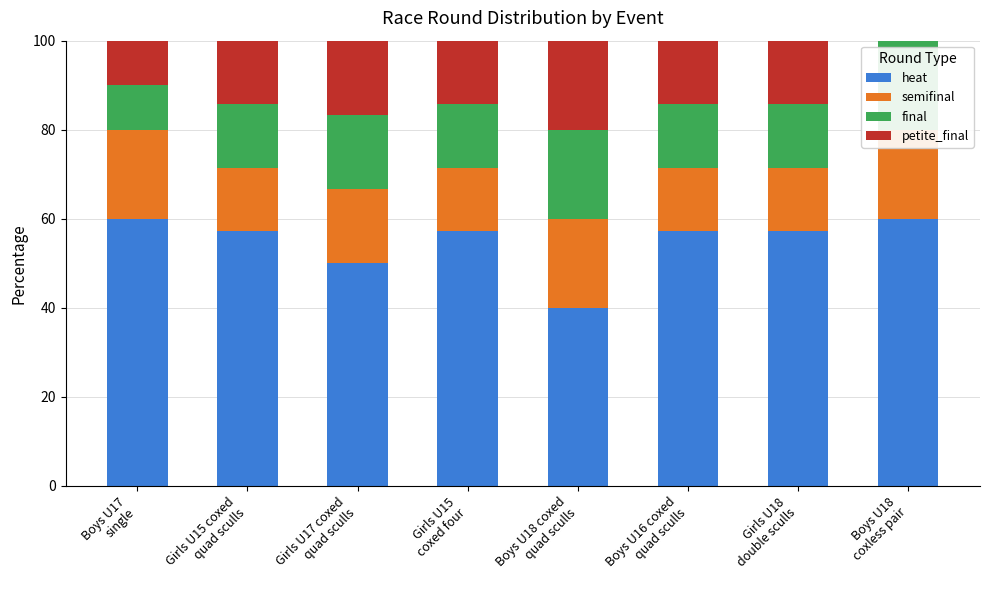

What is the maximum value for heat?

60.0